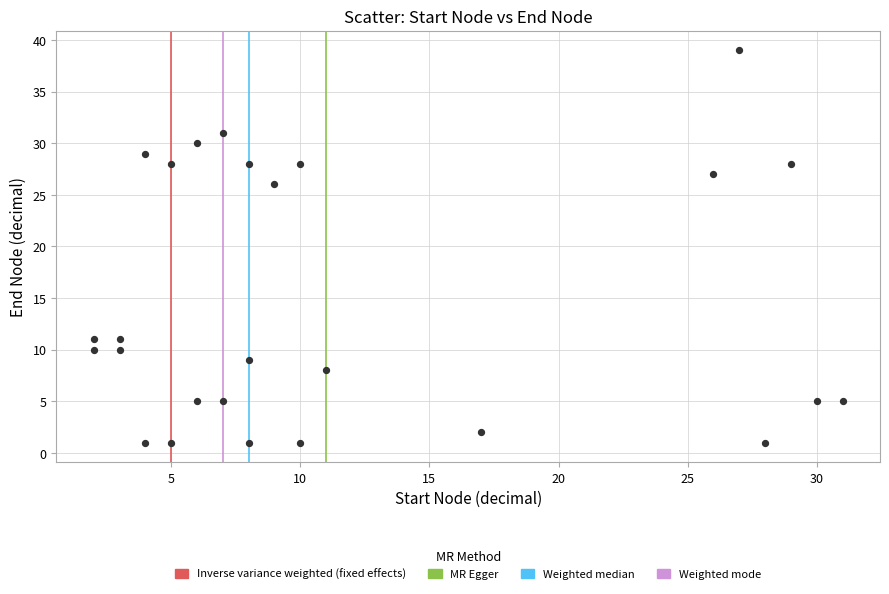

What Y value in the scatter plot is closest to 20?

26